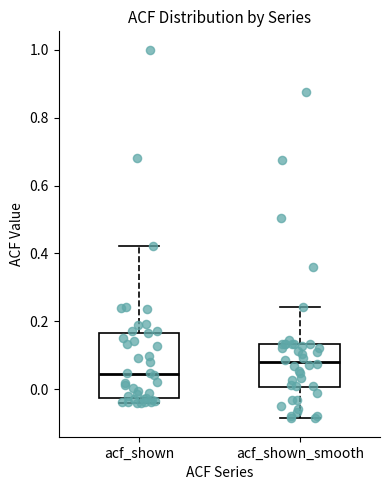

Which box has the highest median line?

acf_shown_smooth